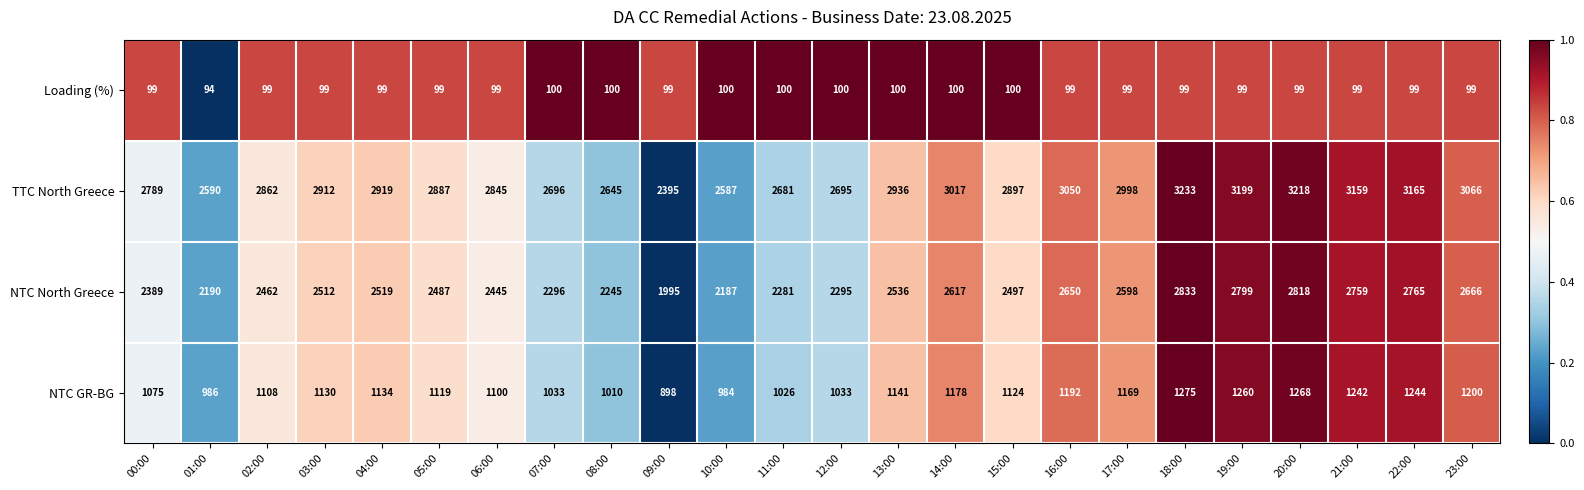

At which category is the sum across all series the highest?

18:00